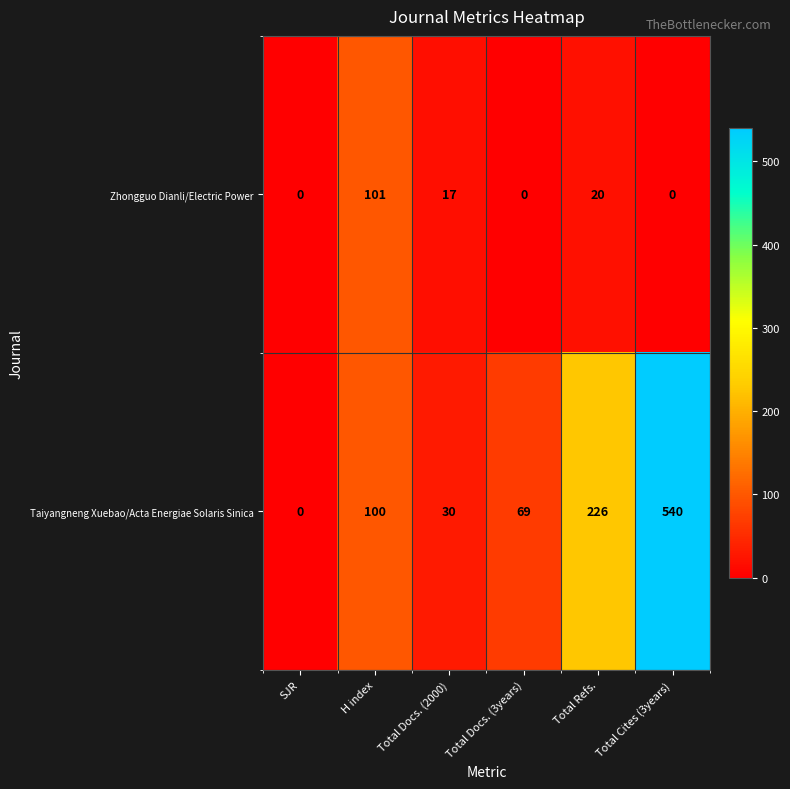

What is the average value of the Zhongguo Dianli/Electric Power series?

23